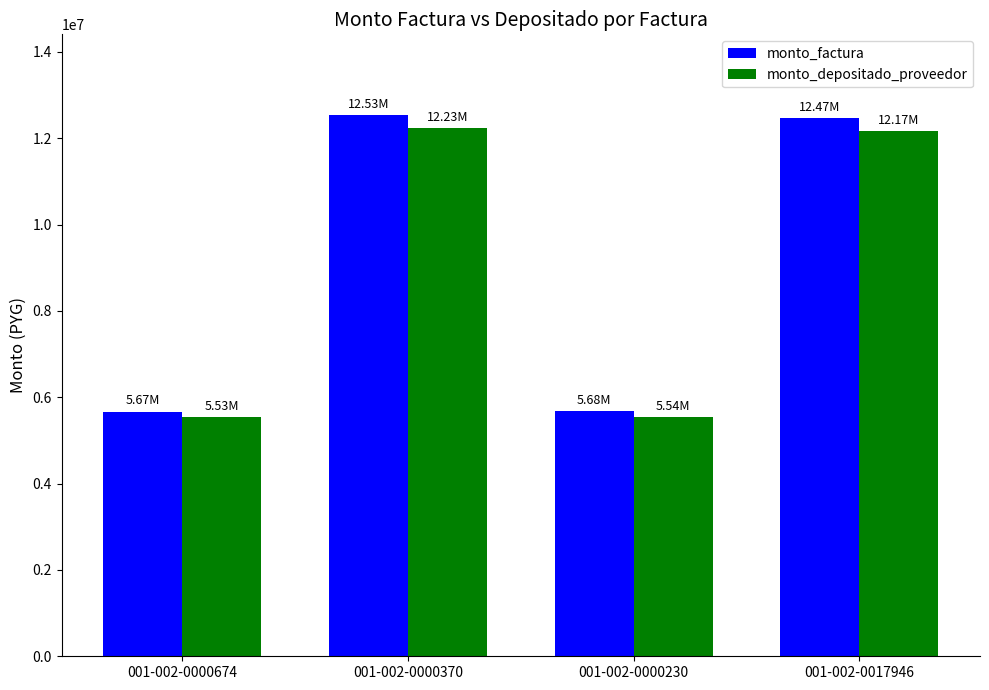

The monto_depositado_proveedor series shows 5539268 at 001-002-0000230. True or false?

True